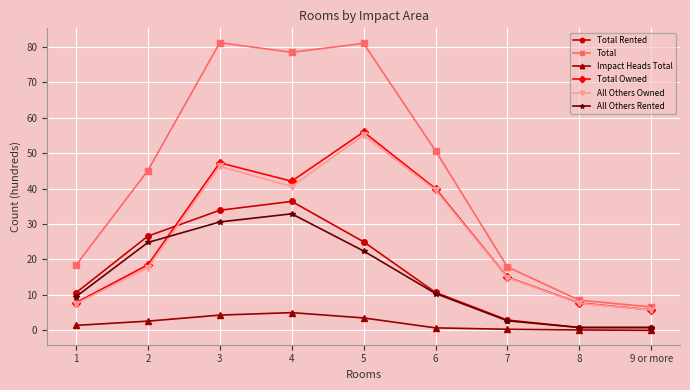

True or false: Impact Heads Total and Total Owned cross at least once.

False